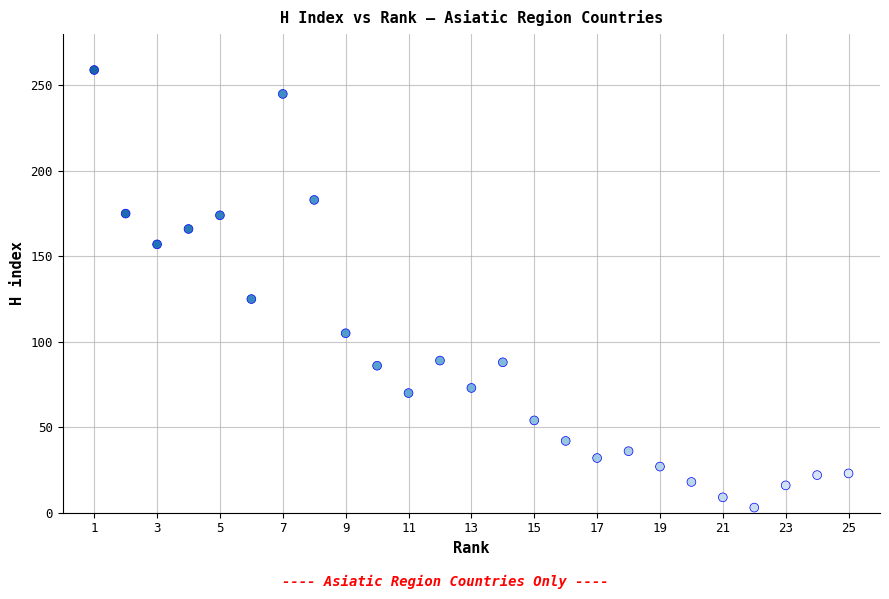

What is the range of Y values (max minus min)?

256